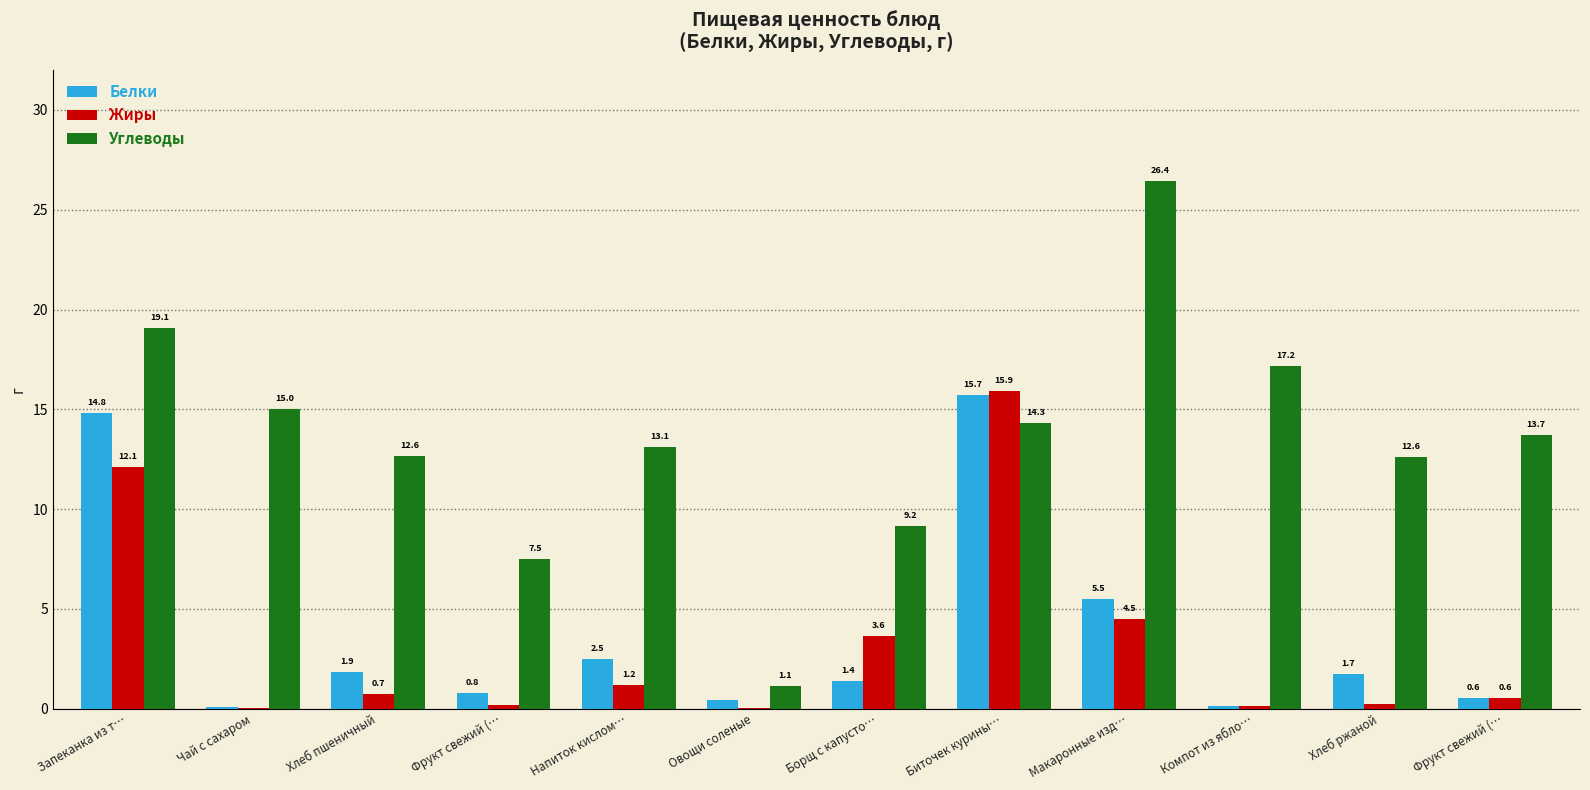

What is the sum of all Углеводы values?

161.9